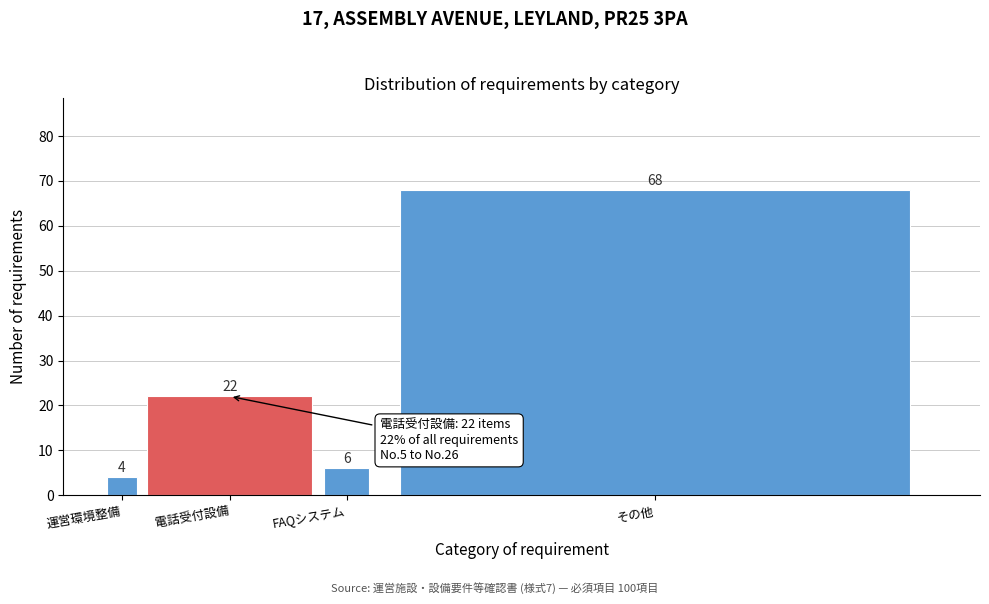

Reading left to right, transcribe all the data shown in this chart.

4	22	6	68